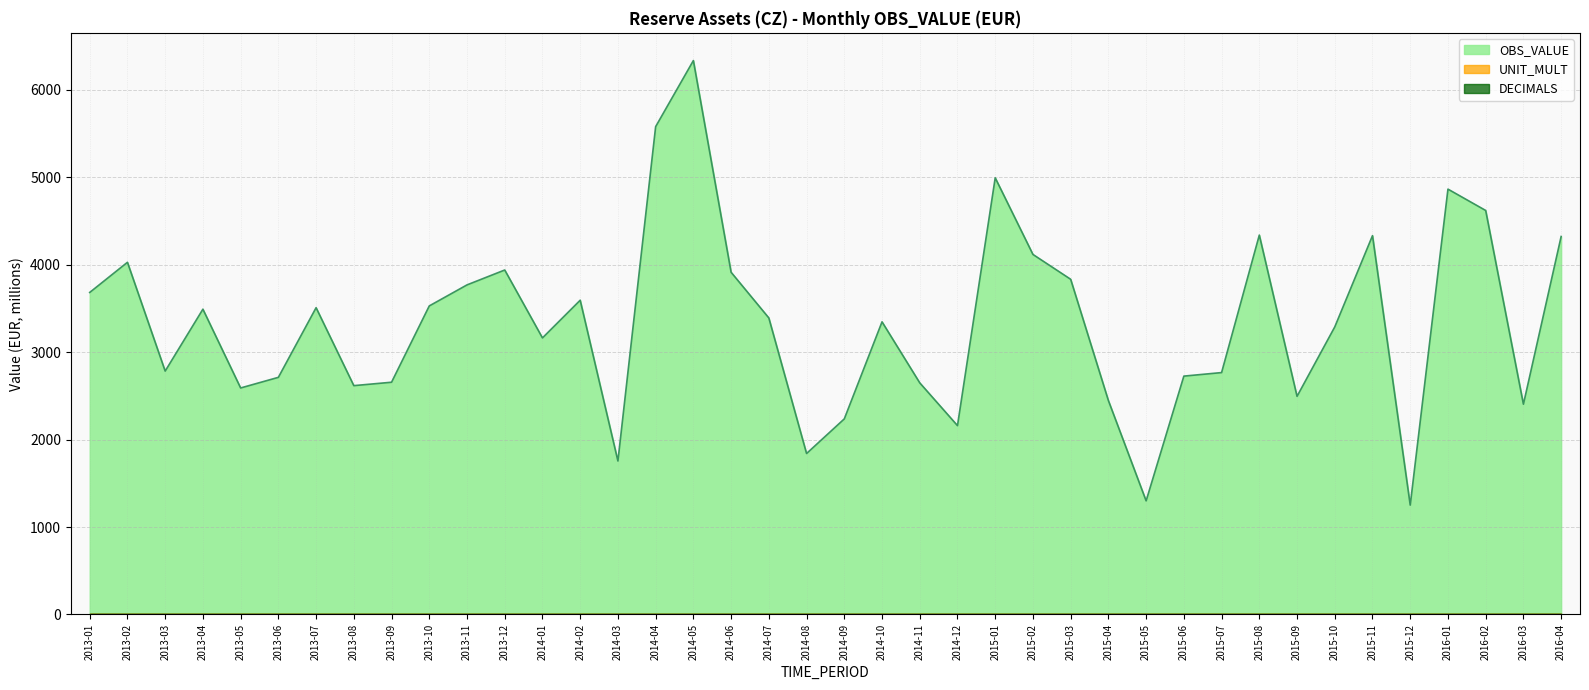

Reading left to right, transcribe all the data shown in this chart.

OBS_VALUE: 2013-01=3684.1	2013-02=4028.9	2013-03=2784.5	2013-04=3492.3	2013-05=2591.2	2013-06=2712.8	2013-07=3509.4	2013-08=2617.9	2013-09=2656.9	2013-10=3529.8	2013-11=3770.4	2013-12=3940.7	2014-01=3163.9	2014-02=3595.0	2014-03=1755.8	2014-04=5581.0	2014-05=6336.8	2014-06=3914.8	2014-07=3392.2	2014-08=1841.5	2014-09=2237.6	2014-10=3347.7	2014-11=2649.7	2014-12=2160.5	2015-01=4995.2	2015-02=4118.8	2015-03=3834.5	2015-04=2447.1	2015-05=1300.1	2015-06=2726.8	2015-07=2767.3	2015-08=4340.2	2015-09=2495.7	2015-10=3289.8	2015-11=4333.8	2015-12=1251.1	2016-01=4865.9	2016-02=4621.7	2016-03=2405.6	2016-04=4323.8
DECIMALS: 2013-01=0.0	2013-02=0.0	2013-03=0.0	2013-04=0.0	2013-05=0.0	2013-06=0.0	2013-07=0.0	2013-08=0.0	2013-09=0.0	2013-10=0.0	2013-11=0.0	2013-12=0.0	2014-01=0.0	2014-02=0.0	2014-03=0.0	2014-04=0.0	2014-05=0.0	2014-06=0.0	2014-07=0.0	2014-08=0.0	2014-09=0.0	2014-10=0.0	2014-11=0.0	2014-12=0.0	2015-01=0.0	2015-02=0.0	2015-03=0.0	2015-04=0.0	2015-05=0.0	2015-06=0.0	2015-07=0.0	2015-08=0.0	2015-09=0.0	2015-10=0.0	2015-11=0.0	2015-12=0.0	2016-01=0.0	2016-02=0.0	2016-03=0.0	2016-04=0.0
UNIT_MULT: 2013-01=6.0	2013-02=6.0	2013-03=6.0	2013-04=6.0	2013-05=6.0	2013-06=6.0	2013-07=6.0	2013-08=6.0	2013-09=6.0	2013-10=6.0	2013-11=6.0	2013-12=6.0	2014-01=6.0	2014-02=6.0	2014-03=6.0	2014-04=6.0	2014-05=6.0	2014-06=6.0	2014-07=6.0	2014-08=6.0	2014-09=6.0	2014-10=6.0	2014-11=6.0	2014-12=6.0	2015-01=6.0	2015-02=6.0	2015-03=6.0	2015-04=6.0	2015-05=6.0	2015-06=6.0	2015-07=6.0	2015-08=6.0	2015-09=6.0	2015-10=6.0	2015-11=6.0	2015-12=6.0	2016-01=6.0	2016-02=6.0	2016-03=6.0	2016-04=6.0